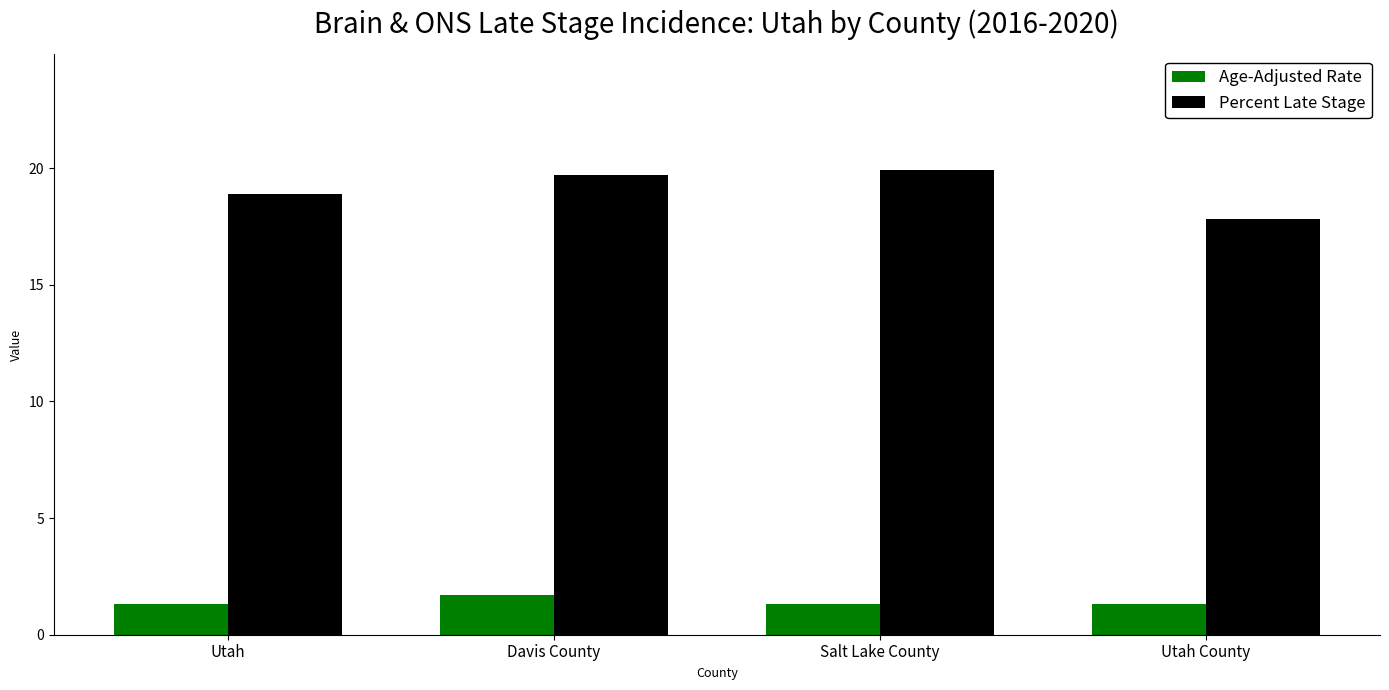

What is the difference between the second highest and second lowest values in the Percent Late Stage series?

0.8